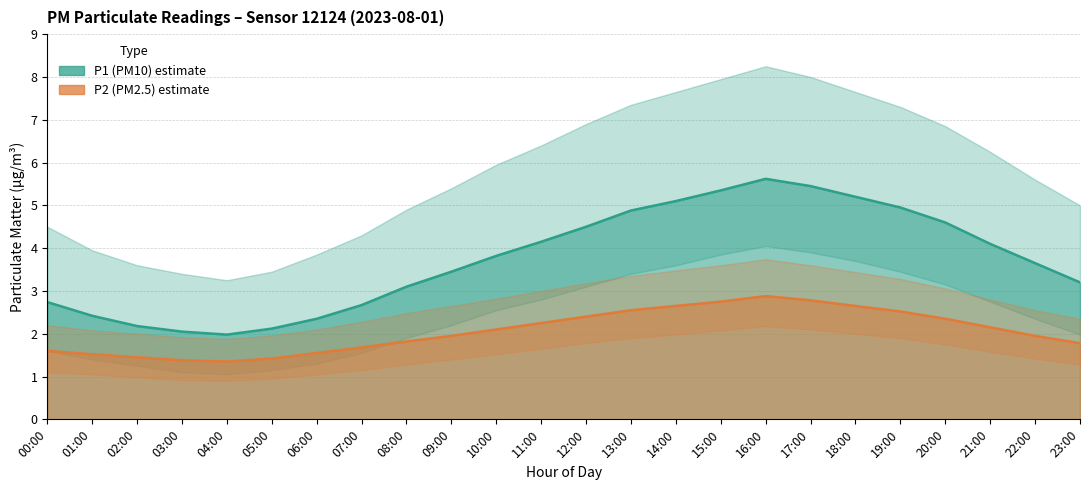

Is the value of P2_hi at 09:00 greater than the value of P1_lo at 04:00?

Yes